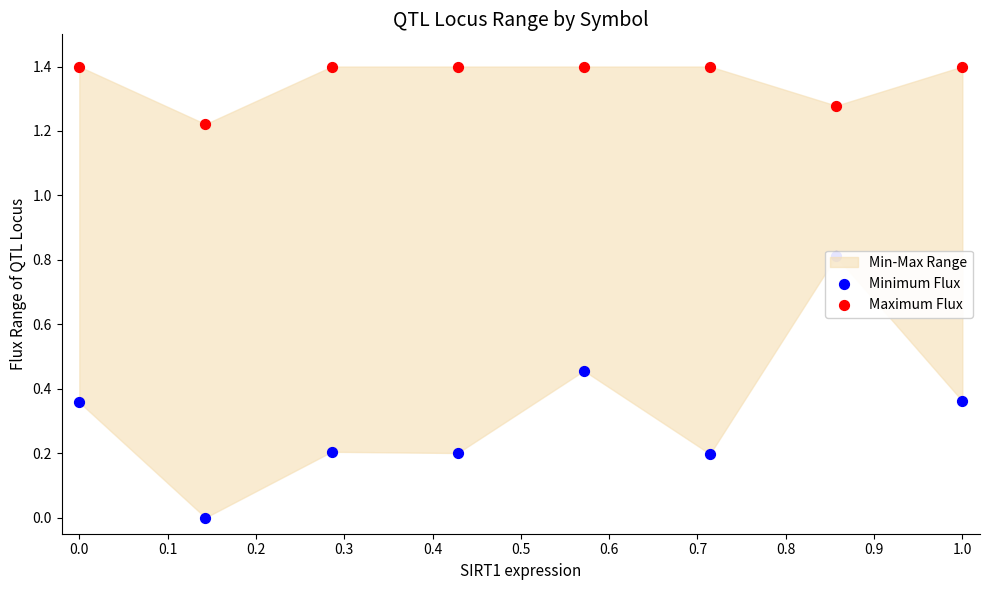

Which series contains the highest Y value?

Maximum Flux